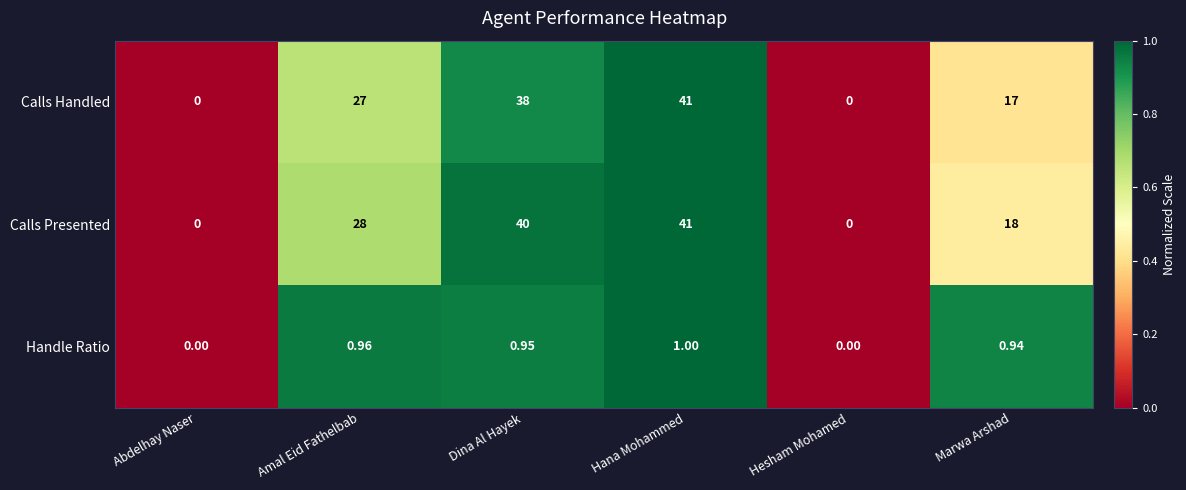

At Dina Al Hayek, list the series in order from largest to smallest.

Calls Presented, Calls Handled, Handle Ratio